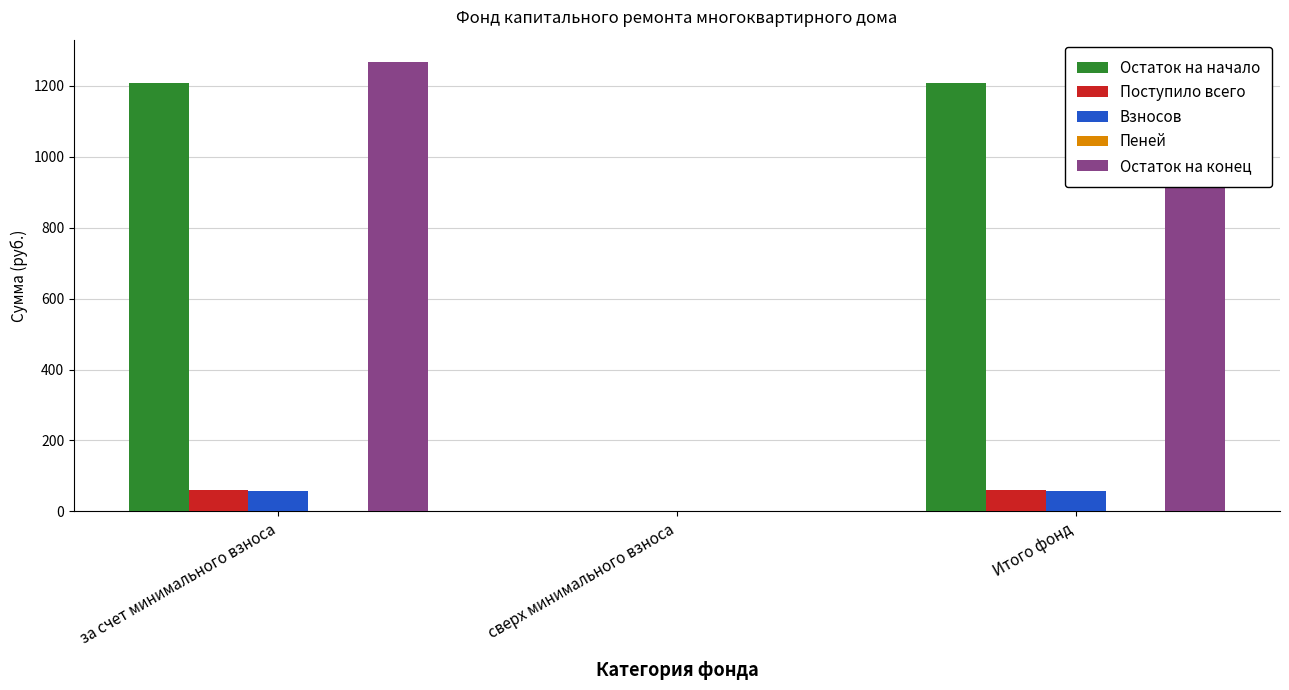

At which label does Остаток на конец reach its peak?

за счет минимального взноса